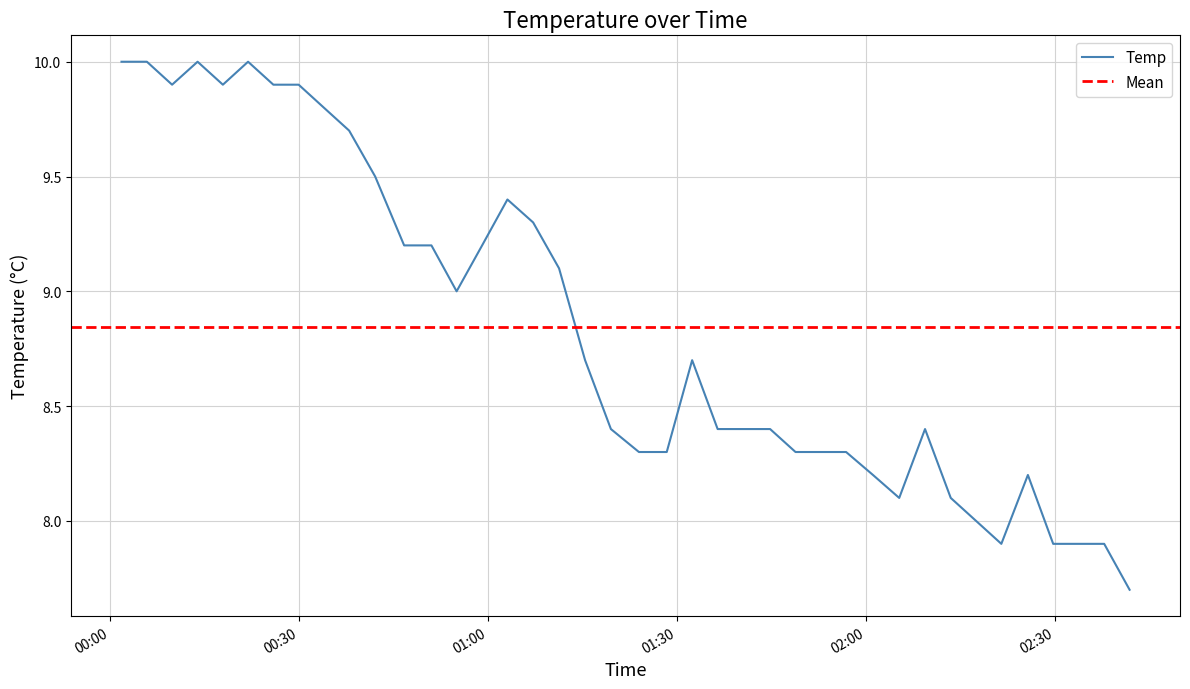

Reading right to left, extract all data points from this chart.

2021/04/11 02:41:55=7.7	2021/04/11 02:37:53=7.9	2021/04/11 02:33:47=7.9	2021/04/11 02:29:47=7.9	2021/04/11 02:25:46=8.2	2021/04/11 02:21:33=7.9	2021/04/11 02:17:32=8.0	2021/04/11 02:13:31=8.1	2021/04/11 02:09:26=8.4	2021/04/11 02:05:20=8.1	2021/04/11 02:01:10=8.2	2021/04/11 01:56:54=8.3	2021/04/11 01:52:53=8.3	2021/04/11 01:48:52=8.3	2021/04/11 01:44:50=8.4	2021/04/11 01:40:47=8.4	2021/04/11 01:36:30=8.4	2021/04/11 01:32:27=8.7	2021/04/11 01:28:25=8.3	2021/04/11 01:24:00=8.3	2021/04/11 01:19:33=8.4	2021/04/11 01:15:27=8.7	2021/04/11 01:11:19=9.1	2021/04/11 01:07:12=9.3	2021/04/11 01:03:07=9.4	2021/04/11 00:59:06=9.2	2021/04/11 00:55:03=9.0	2021/04/11 00:51:03=9.2	2021/04/11 00:46:43=9.2	2021/04/11 00:42:07=9.5	2021/04/11 00:37:59=9.7	2021/04/11 00:33:58=9.8	2021/04/11 00:29:58=9.9	2021/04/11 00:25:57=9.9	2021/04/11 00:21:56=10.0	2021/04/11 00:17:56=9.9	2021/04/11 00:13:55=10.0	2021/04/11 00:09:52=9.9	2021/04/11 00:05:52=10.0	2021/04/11 00:01:50=10.0